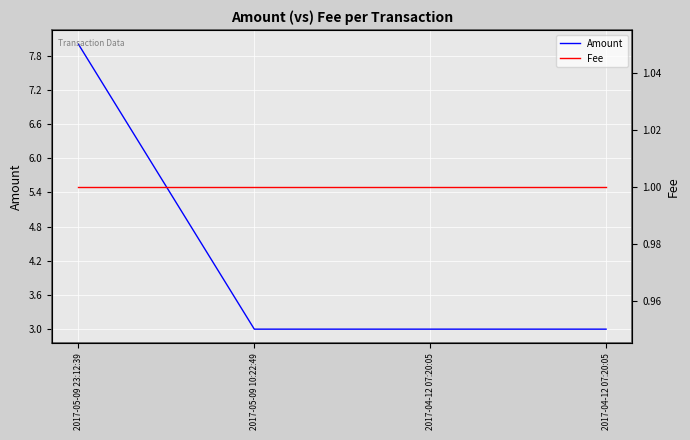

The value of Fee at 2017-05-09 10:22:49 is 0. True or false?

False